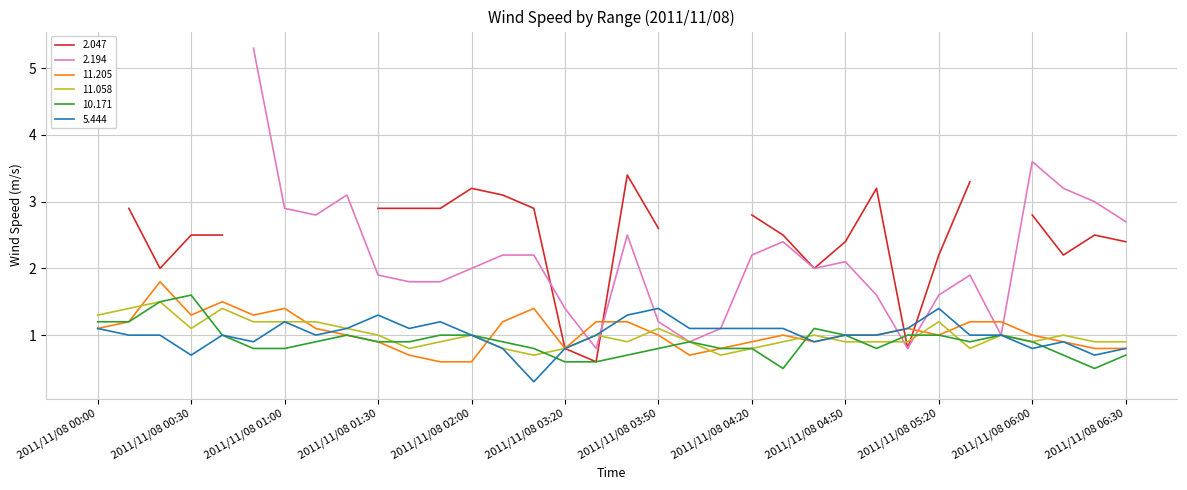

What is the minimum value for 11.058?

0.7